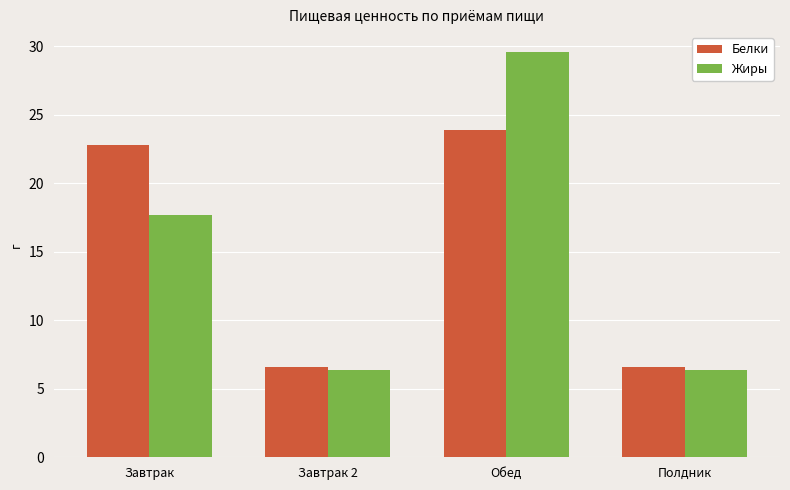

At Завтрак, list the series in order from smallest to largest.

Жиры, Белки